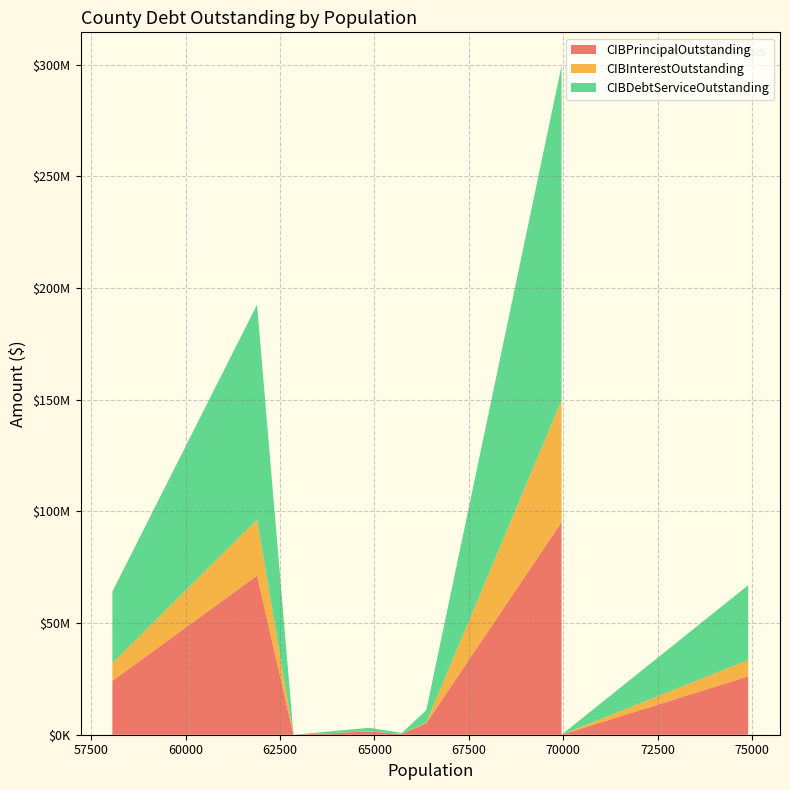

Reading left to right, transcribe all the data shown in this chart.

CIBPrincipalOutstanding: Wise County=26160000.0	Harrison County=0.0	San Patricio County=95190000.0	Hood County=5160000.0	Starr County=333333.4	Nacogdoches County=1455000.0	Van Zandt County=0.0	Waller County=71265000.0	Anderson County=24100000.0
CIBInterestOutstanding: Wise County=7314614.2	Harrison County=0.0	San Patricio County=54545000.0	Hood County=335296.0	Starr County=75000.0	Nacogdoches County=88905.0	Van Zandt County=0.0	Waller County=25018150.0	Anderson County=7935675.0
CIBDebtServiceOutstanding: Wise County=33474614.2	Harrison County=0.0	San Patricio County=149735000.0	Hood County=5495296.0	Starr County=408333.4	Nacogdoches County=1543905.0	Van Zandt County=0.0	Waller County=96283150.0	Anderson County=32035675.0